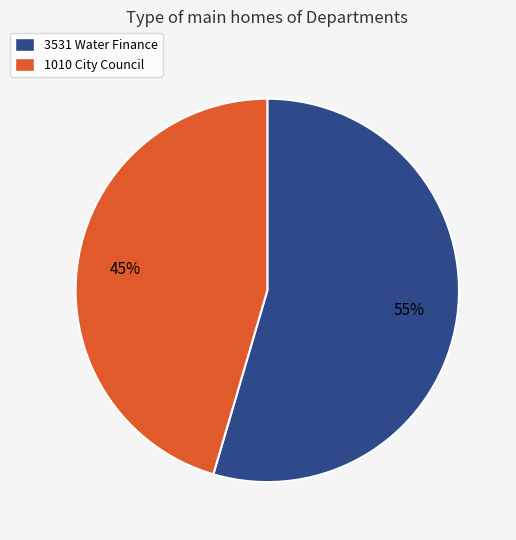

To the nearest percent, what portion does 1010 City Council represent?

45%